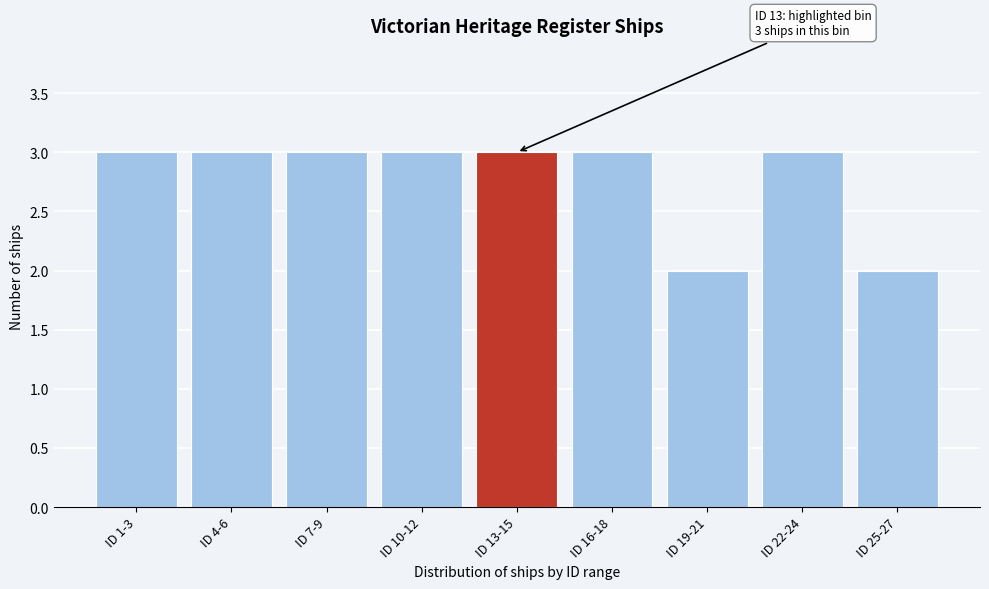

Reading right to left, list all the values displayed in this chart.

ID 25-27=2	ID 22-24=3	ID 19-21=2	ID 16-18=3	ID 13-15=3	ID 10-12=3	ID 7-9=3	ID 4-6=3	ID 1-3=3